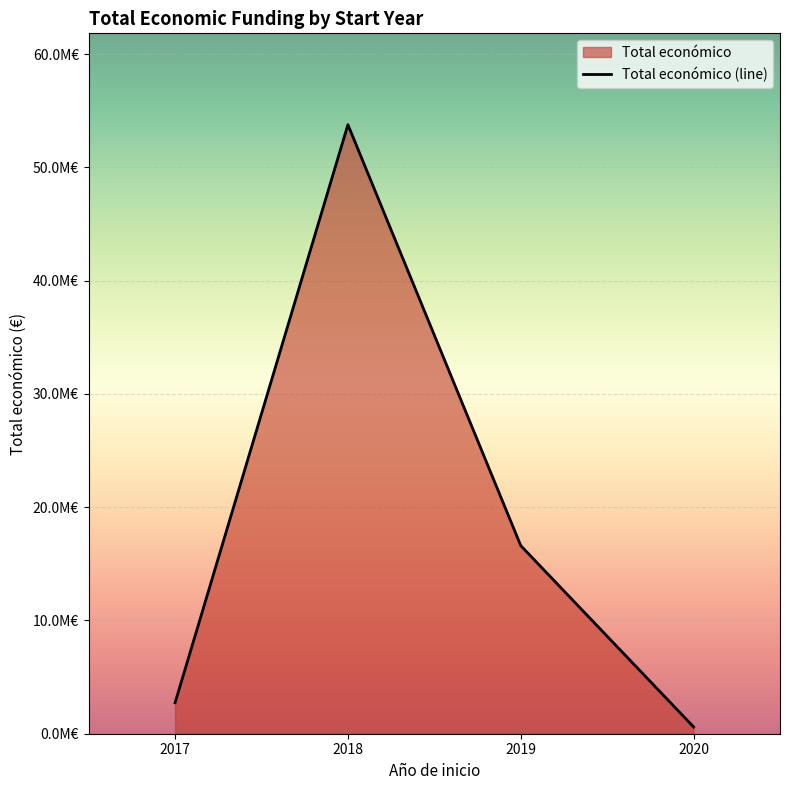

Read the value at 2018.

53771528.2